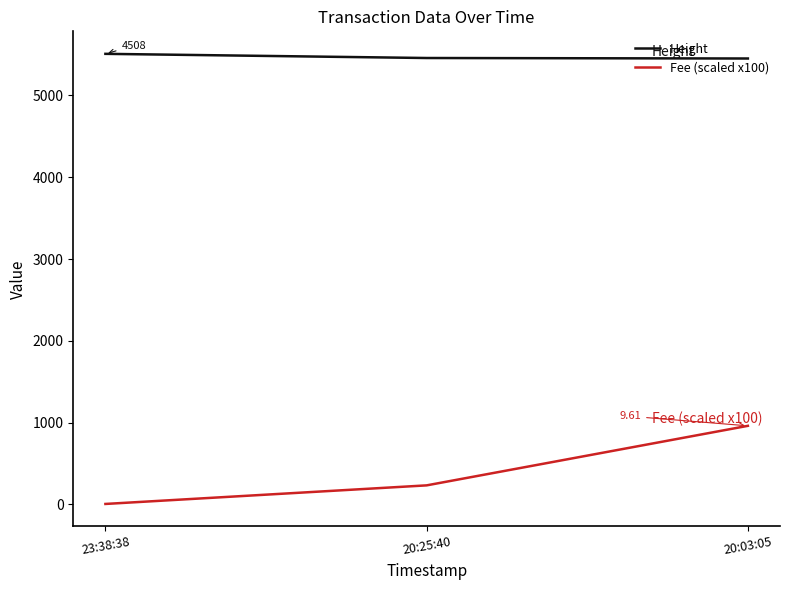

The value of Fee (scaled x100) at 20:25:40 is 233.7. True or false?

True